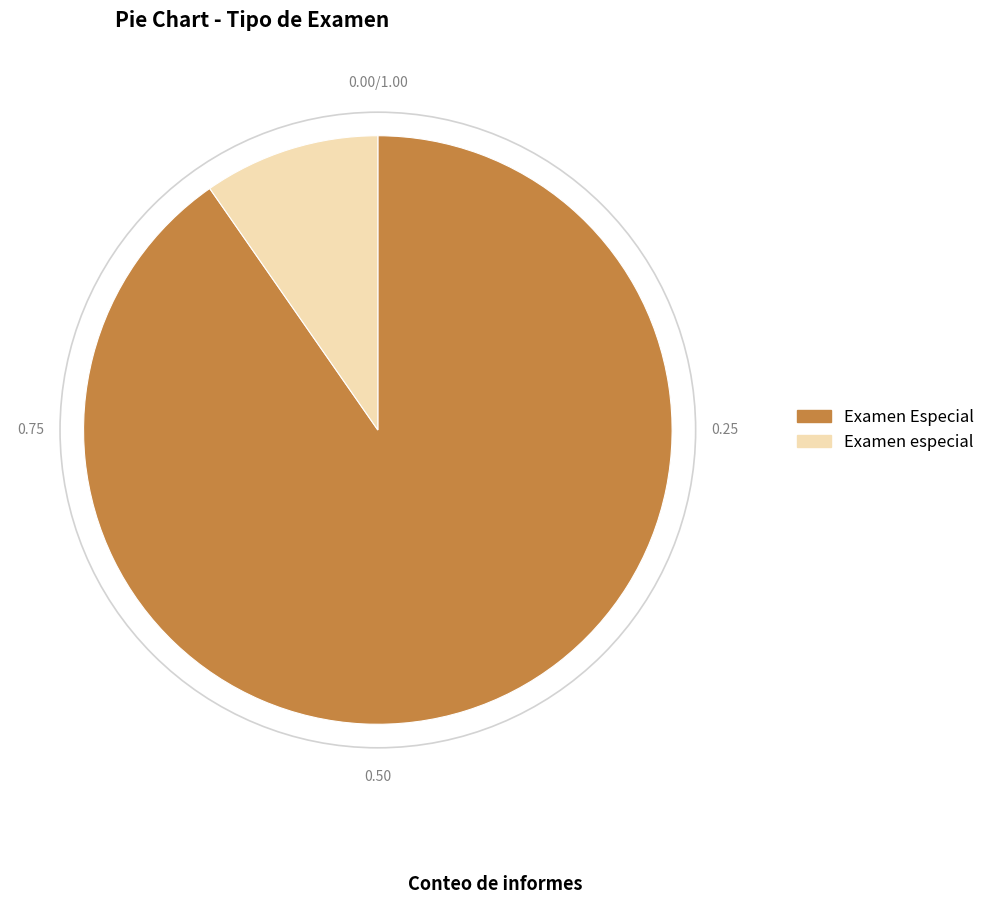

Rank the categories by value from lowest to highest.

Examen especial, Examen Especial